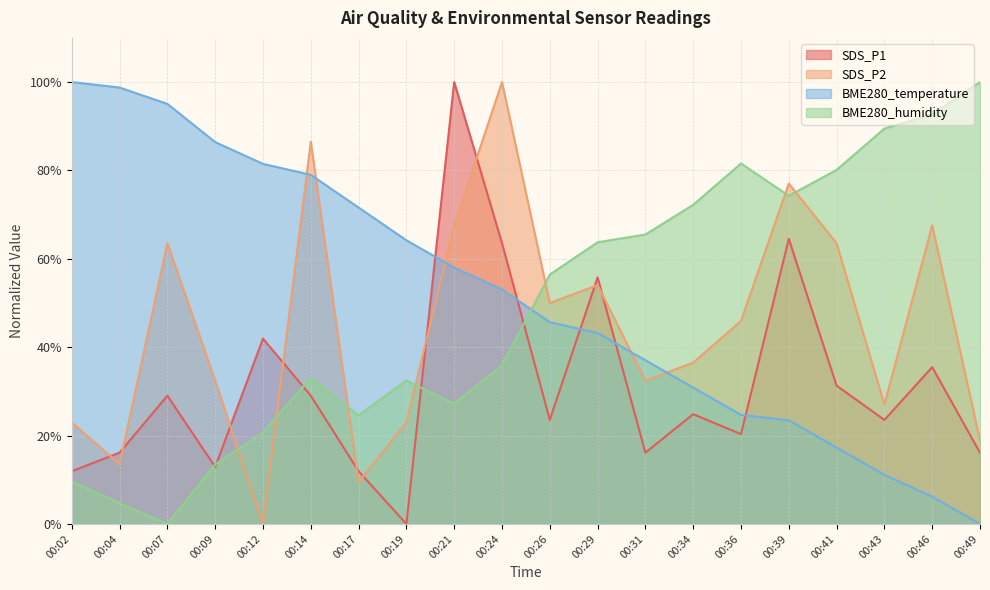

How many interior local valleys does the SDS_P1 series have?

6